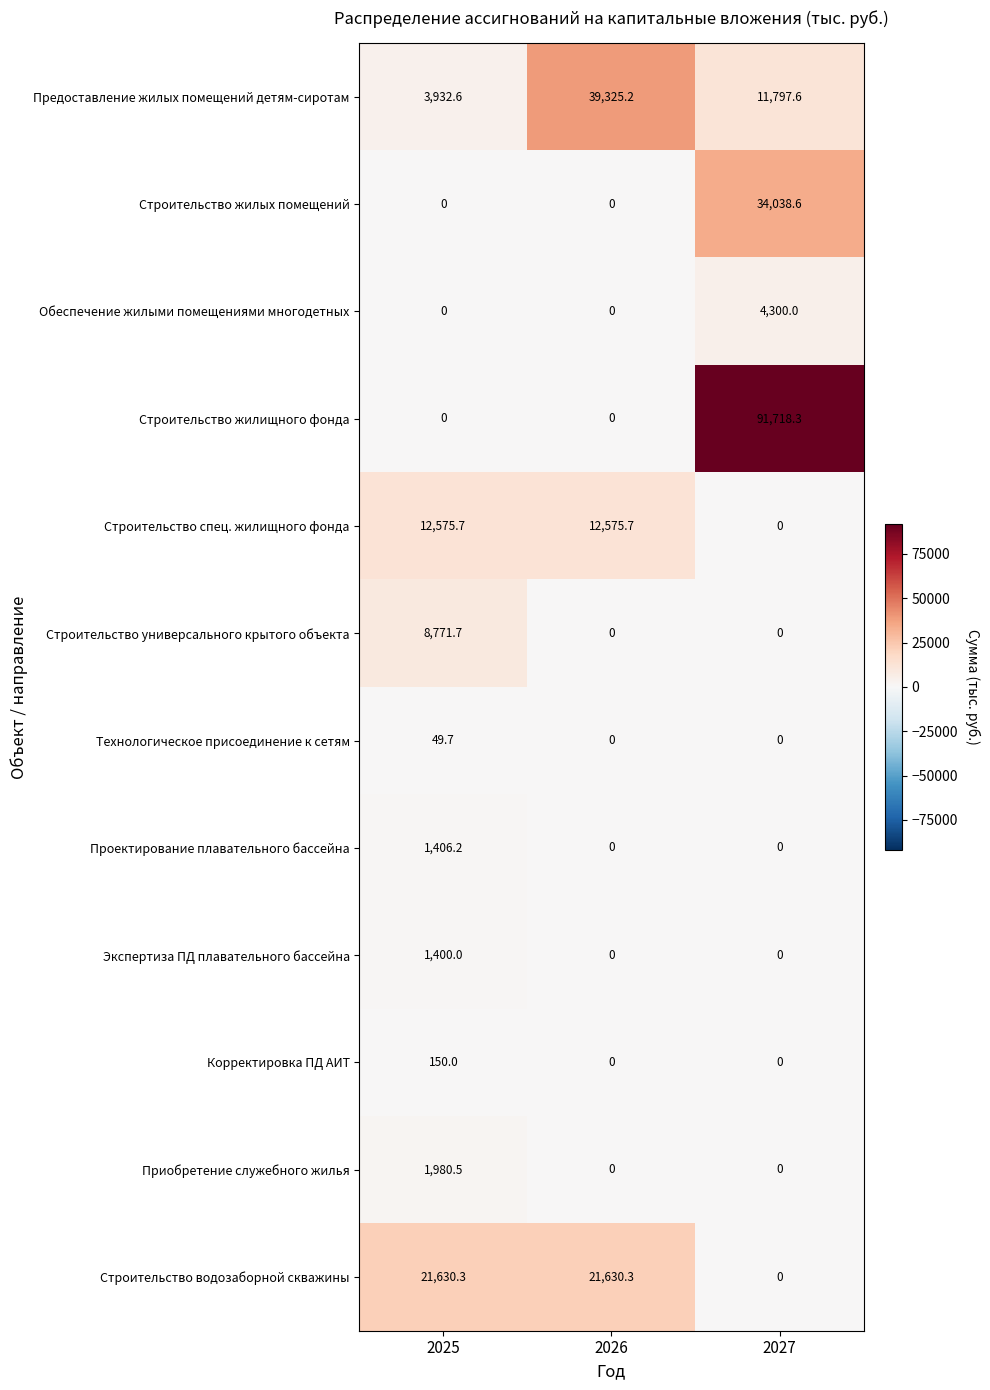

What is the difference between the maximum and minimum values in the Обеспечение жилыми помещениями многодетных series?

4300.0